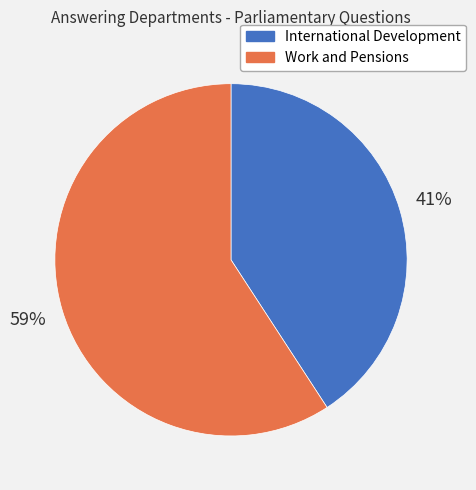

What is the smallest slice in the pie chart?

International Development